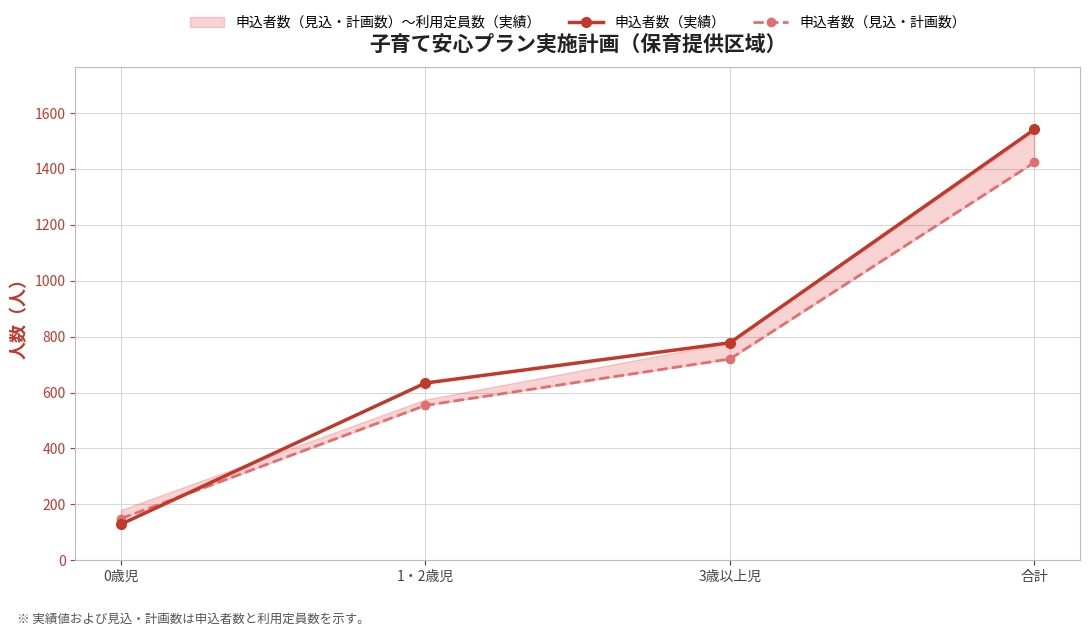

At how many categories does at least one series exceed 171?

3